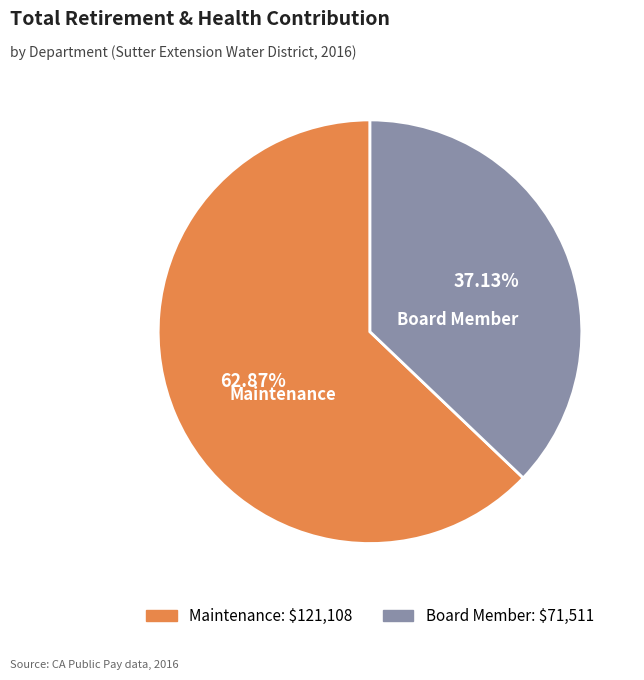

Is there a majority slice in this chart?

Yes